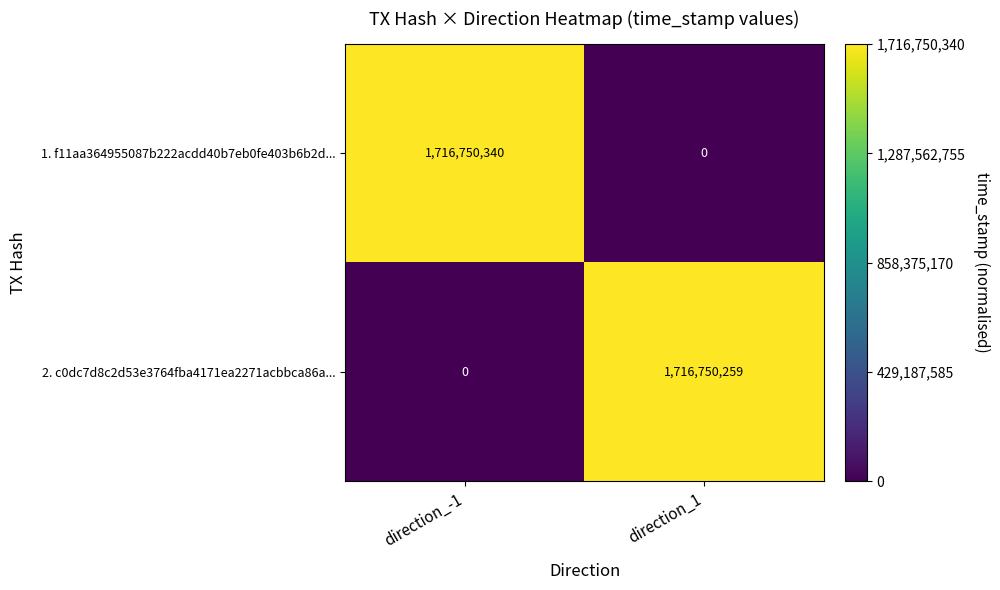

What is the approximate value of 1. f11aa364955087b222acdd40b7eb0fe403b6b2d... at direction_-1, to the nearest 100?

1716750300